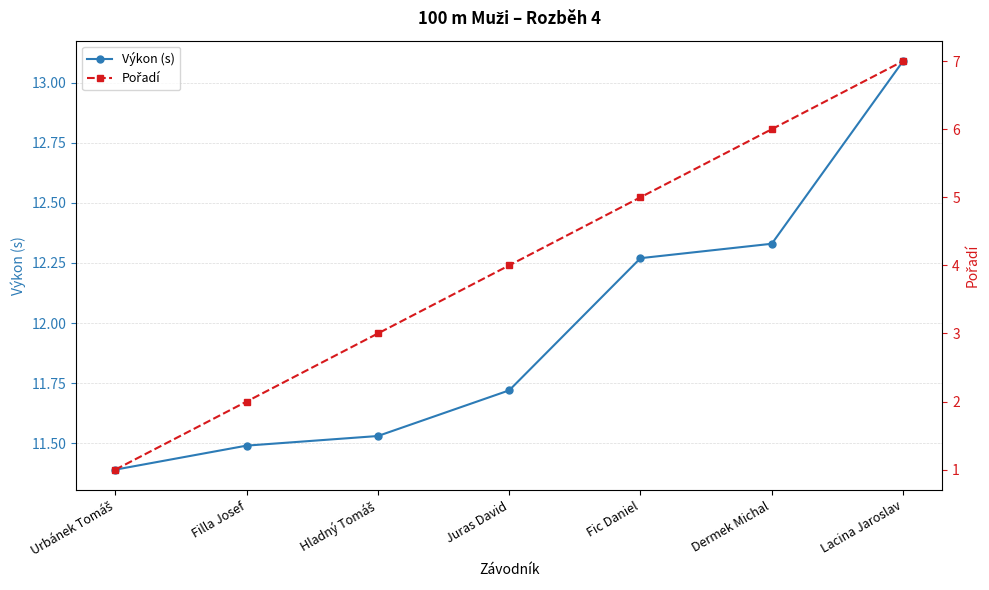

What is the average value of the Pořadí series?

4.0